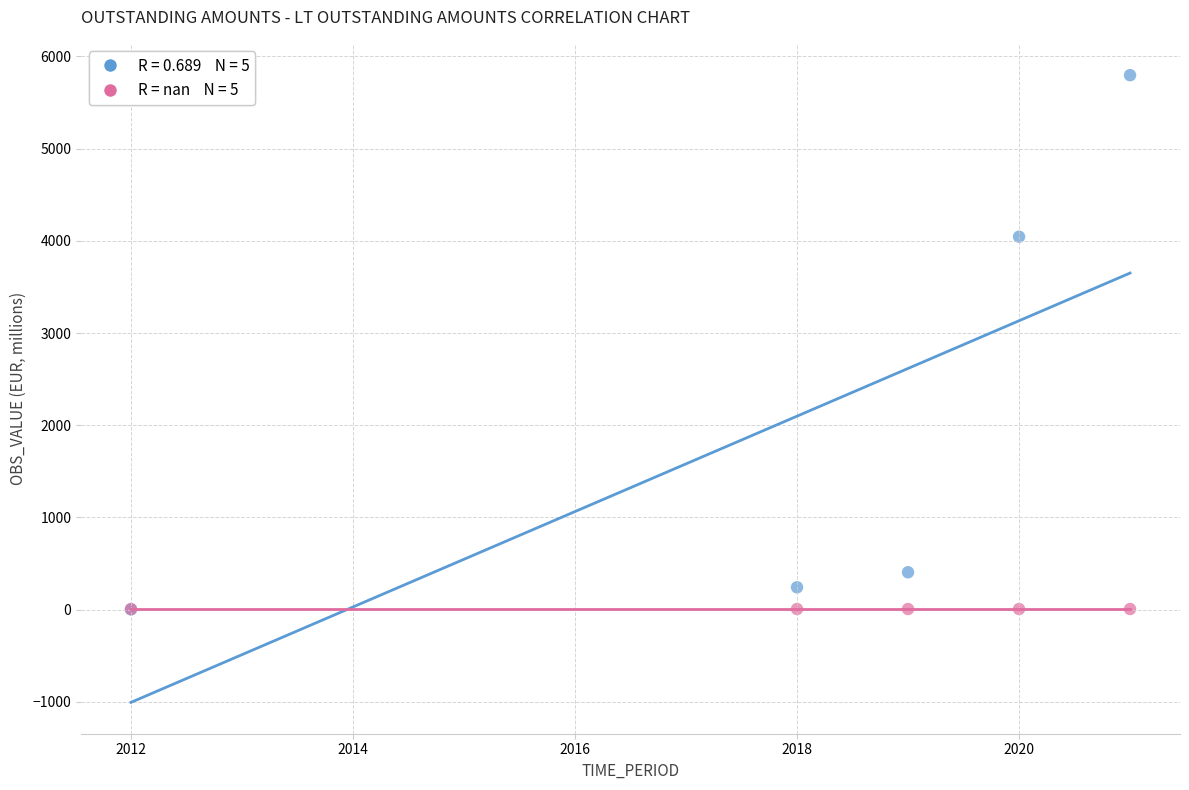

Across all series, what Y value is closest to 2899?

4045.0